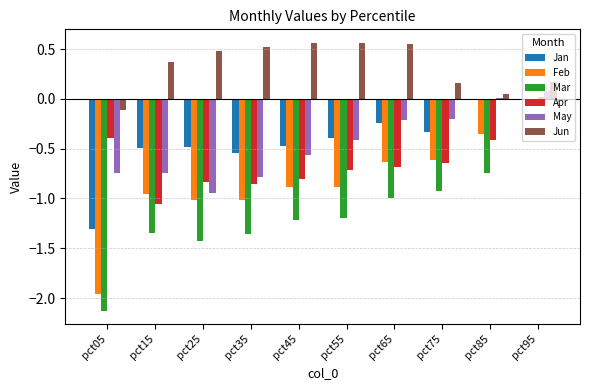

Which series has the widest spread of values?

Mar